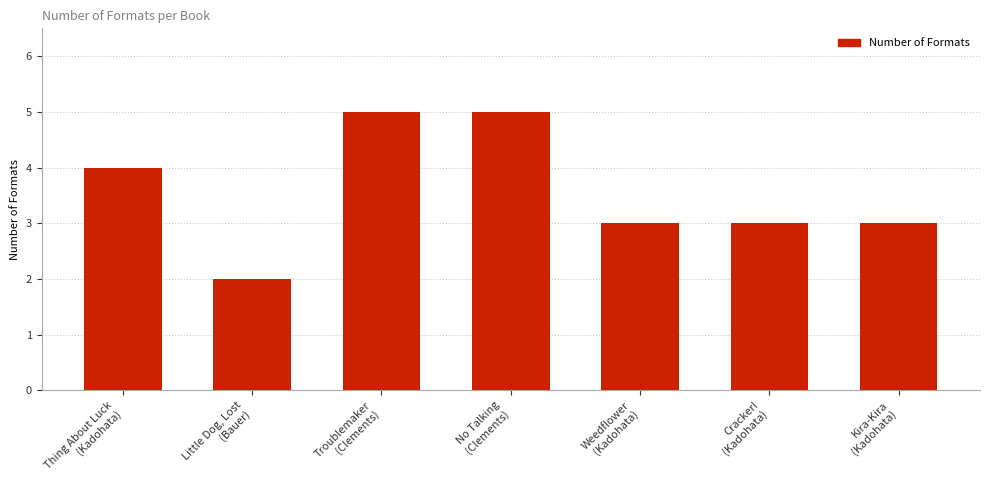

What is the greatest value displayed?

5